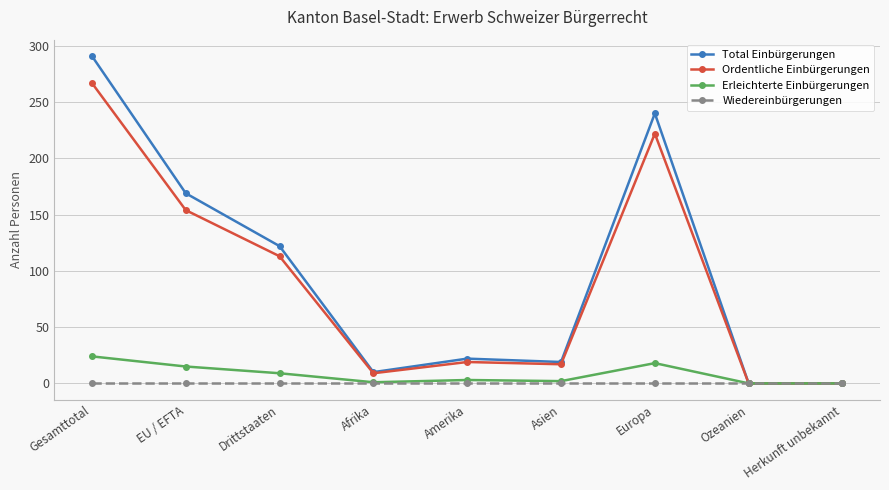

The Total Einbürgerungen series shows 83 at Drittstaaten. True or false?

False